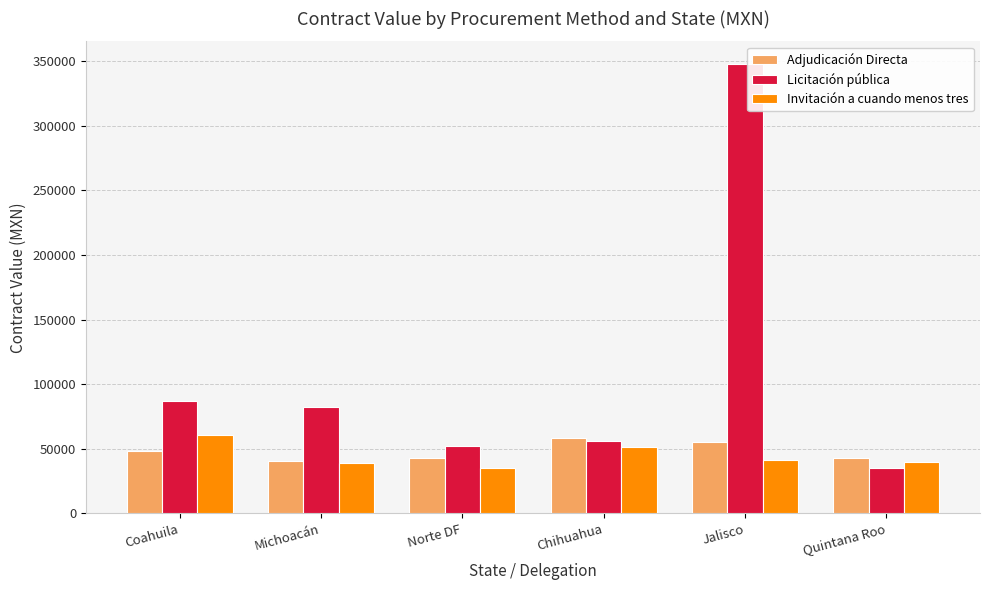

Which series changed the most between Michoacán and Quintana Roo?

Licitación pública